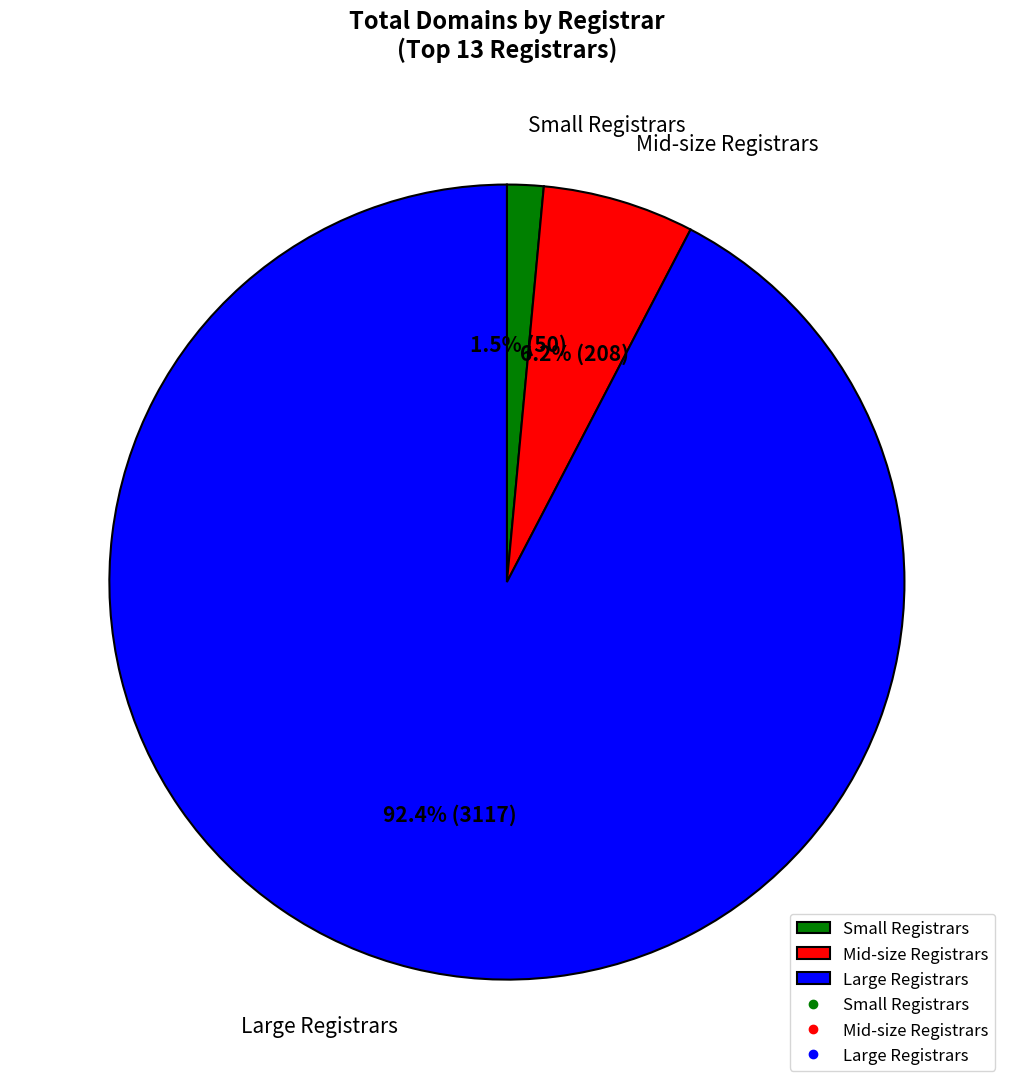

Which has a higher value, Large Registrars or Small Registrars?

Large Registrars